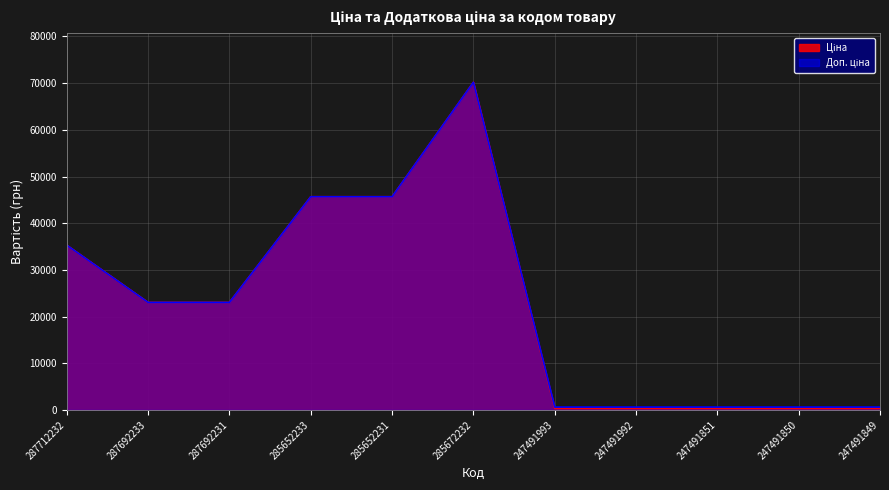

What are all the series names shown in the legend?

Ціна, Доп. ціна